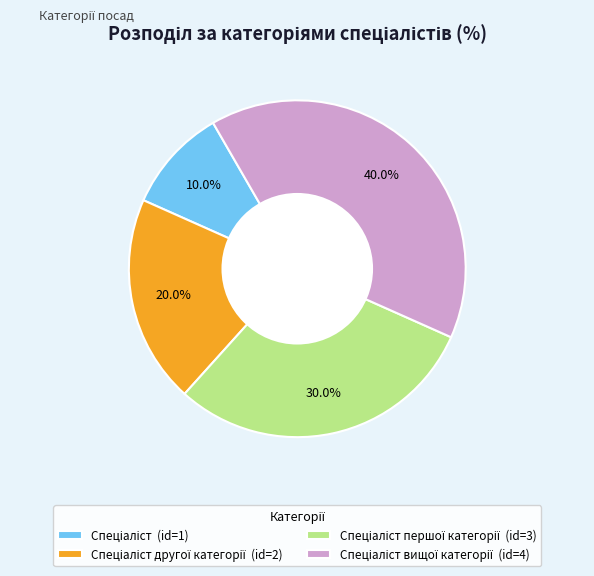

Is there any slice that represents more than half of the pie?

No